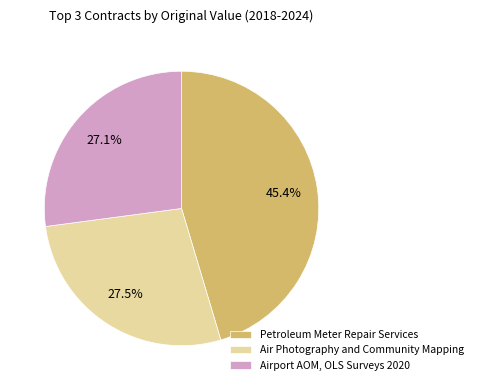

Is there any slice that represents more than half of the pie?

No